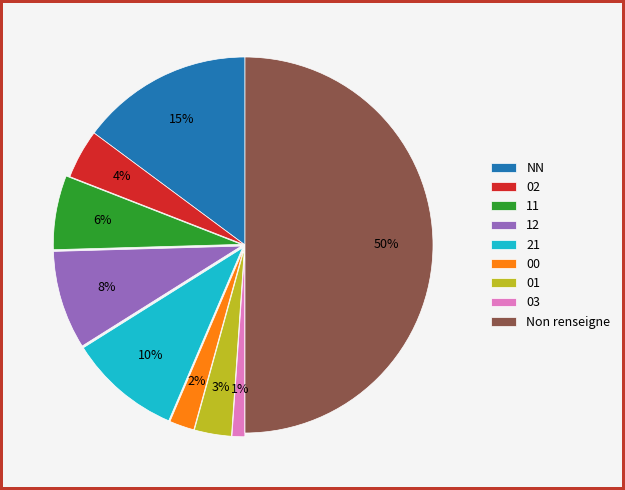

Which category has the biggest portion of the pie?

Non renseigne